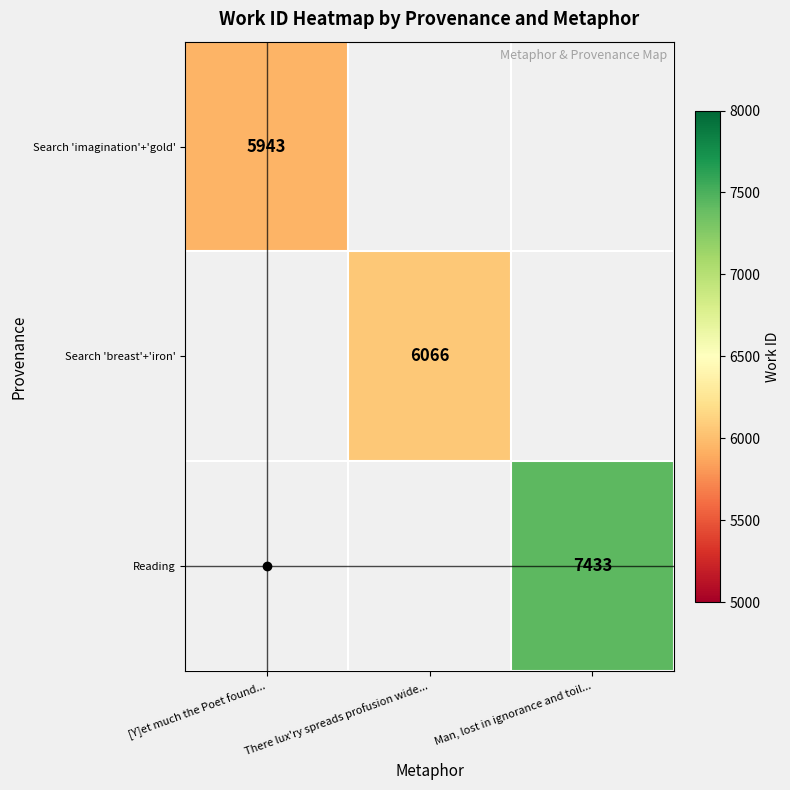

True or false: Search 'imagination'+'gold' has a value of 5943 at [Y]et much the Poet found....

True